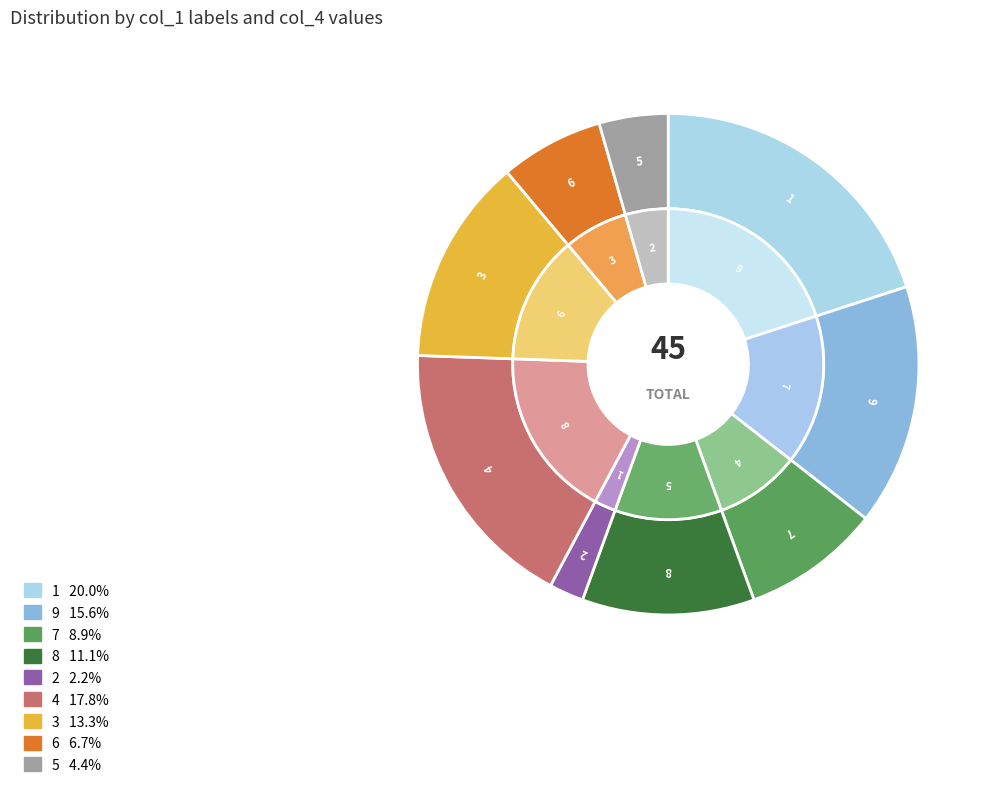

To the nearest percent, what percentage of the pie is 6?

7%